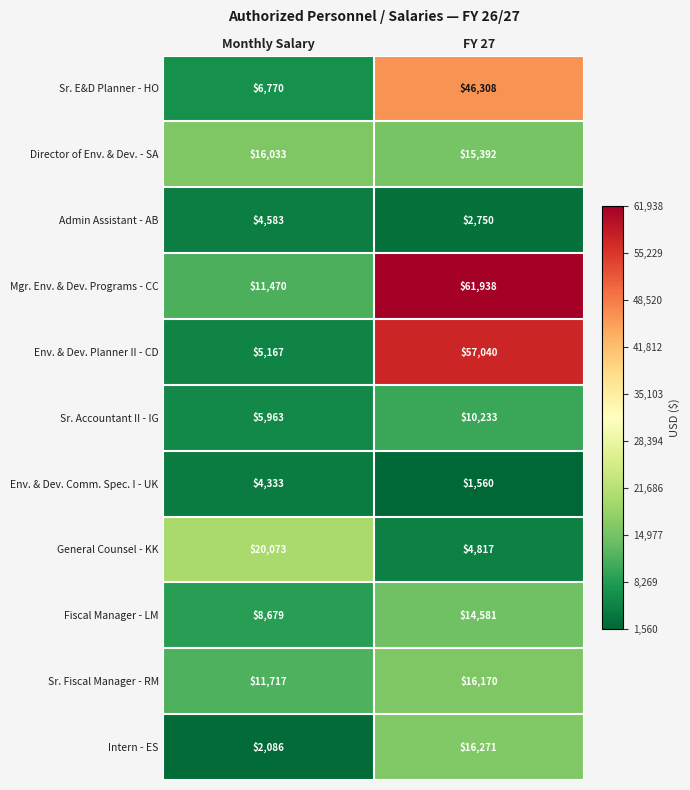

Read the Sr. Accountant II - IG value at FY 27, to the nearest 10.

10230